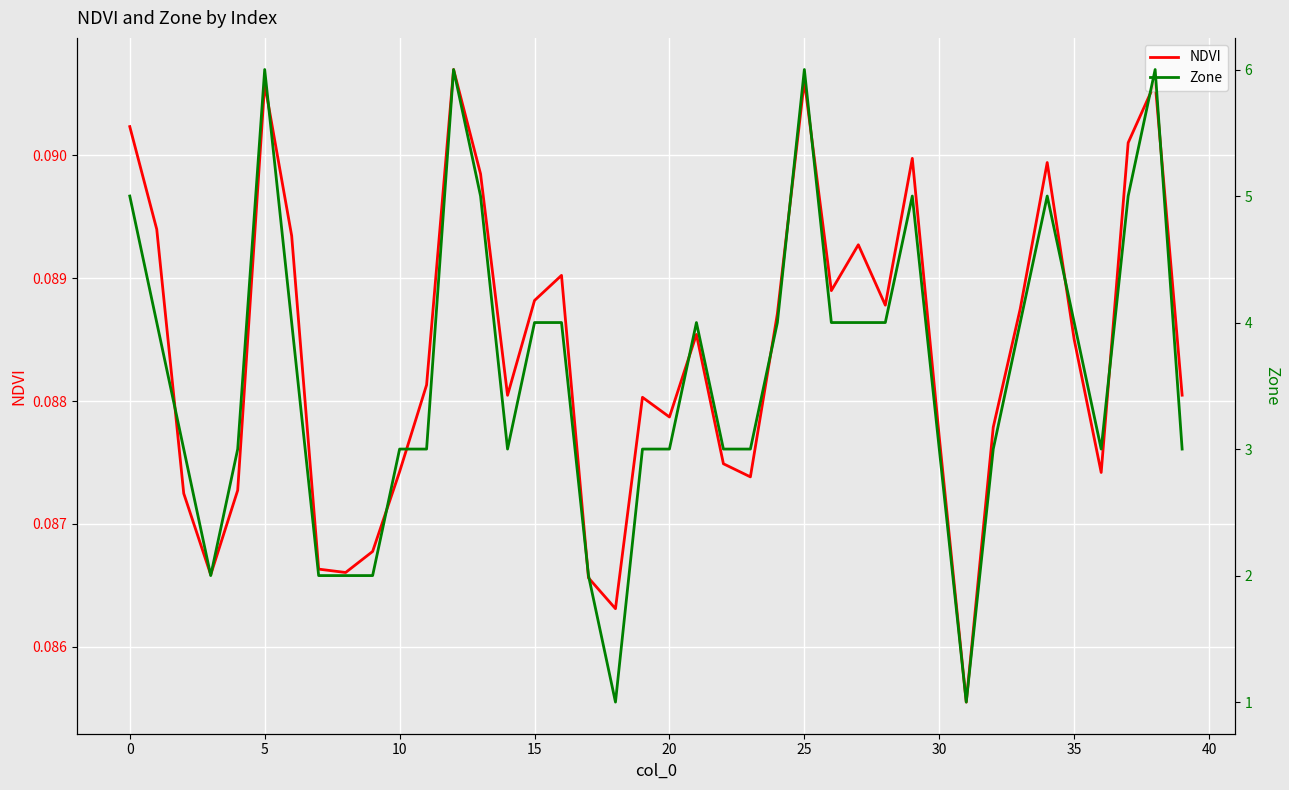

Count the number of categories in the chart.

40